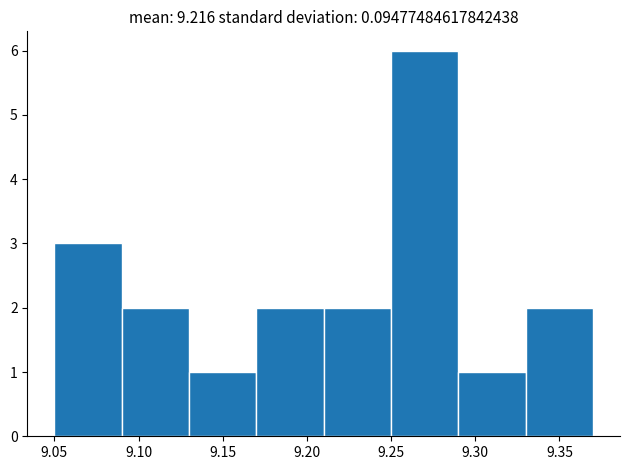

Reading left to right, transcribe this chart: for each bar, give the range it covers on the x-axis and its height. The values are not printed on the chart, so give them approximately, as read against the axis.

9.05 to 9.09: 3
9.09 to 9.13: 2
9.13 to 9.17: 1
9.17 to 9.21: 2
9.21 to 9.25: 2
9.25 to 9.29: 6
9.29 to 9.33: 1
9.33 to 9.37: 2